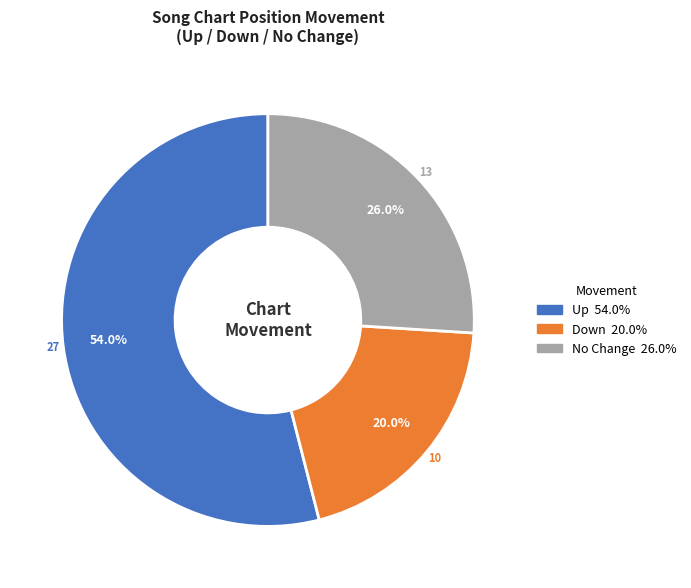

How many segments does this pie chart have?

3